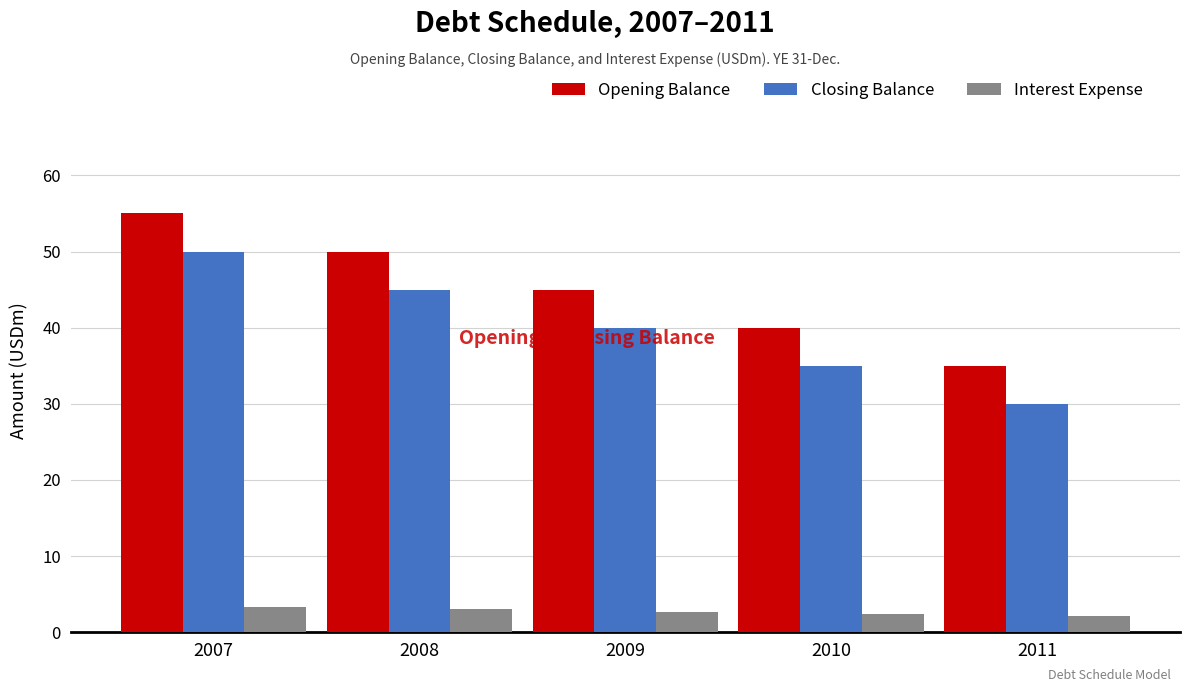

Reading right to left, extract all data points from this chart.

Opening Balance: 2011=35.0	2010=40.0	2009=45.0	2008=50.0	2007=55.0
Closing Balance: 2011=30.0	2010=35.0	2009=40.0	2008=45.0	2007=50.0
Interest Expense: 2011=2.1	2010=2.4	2009=2.7	2008=3.0	2007=3.3